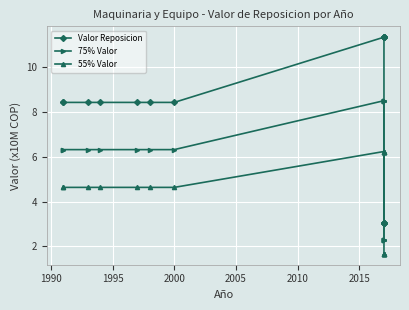

True or false: Valor Reposicion and 55% Valor cross at least once.

False